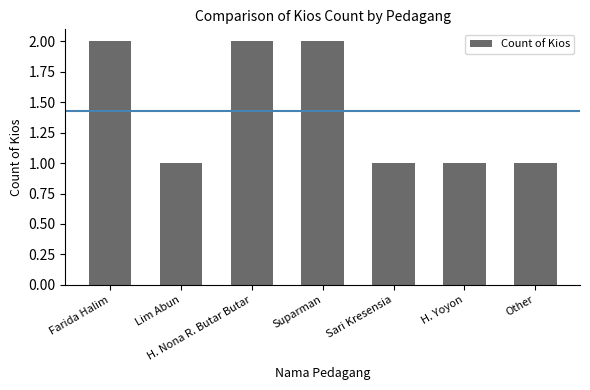

Count the number of categories in the chart.

7